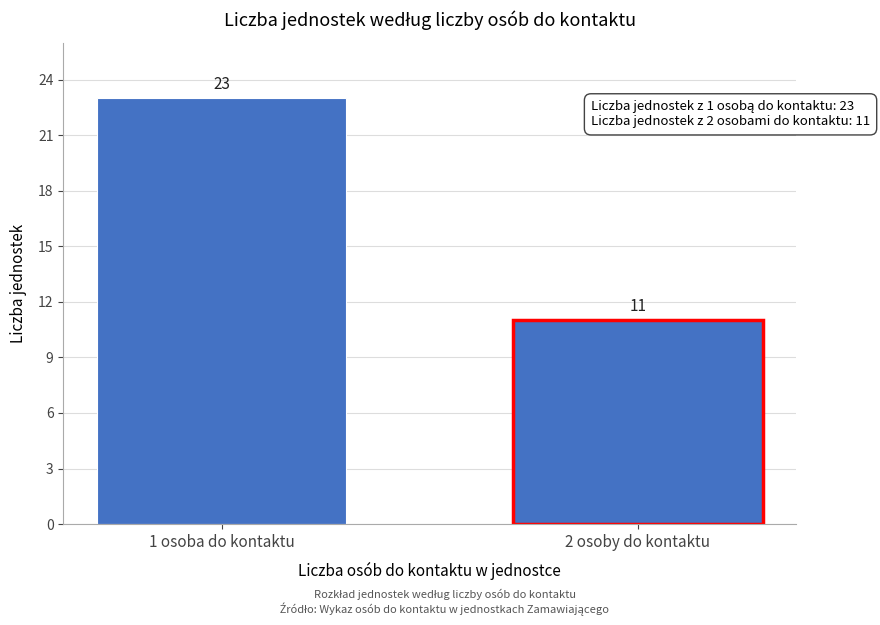

Reading right to left, what are all the values shown in this chart?

11	23